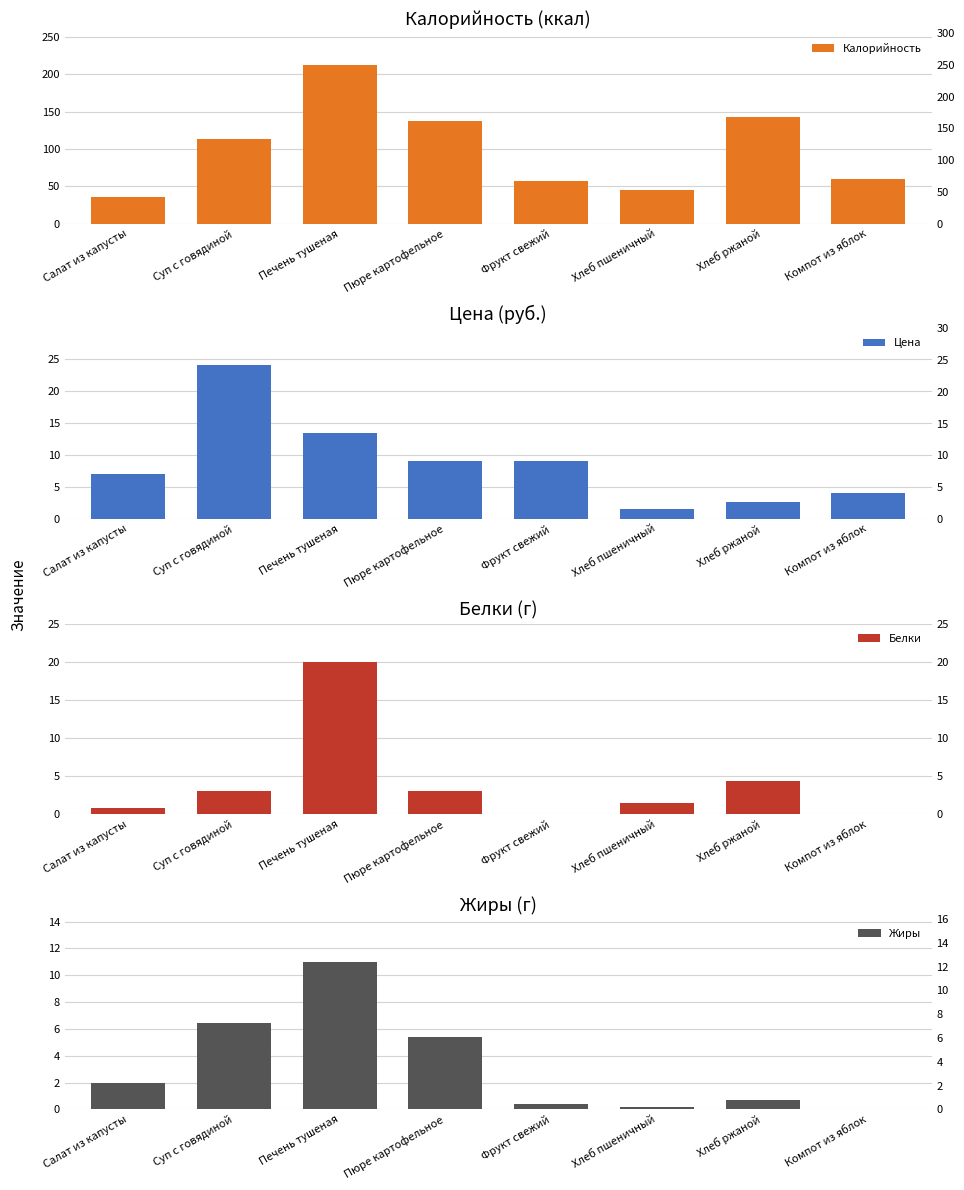

Which has a higher value, Фрукт свежий or Компот из яблок?

Компот из яблок